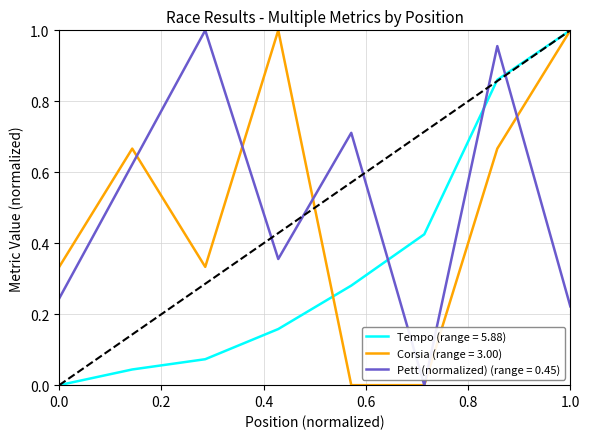

What are all the series names shown in the legend?

Tempo (range = 5.88), Corsia (range = 3.00), Pett (normalized) (range = 0.45)